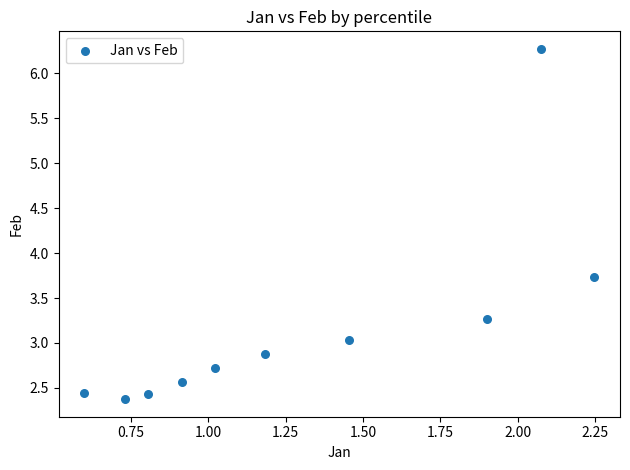

What is the average Y value?

3.2